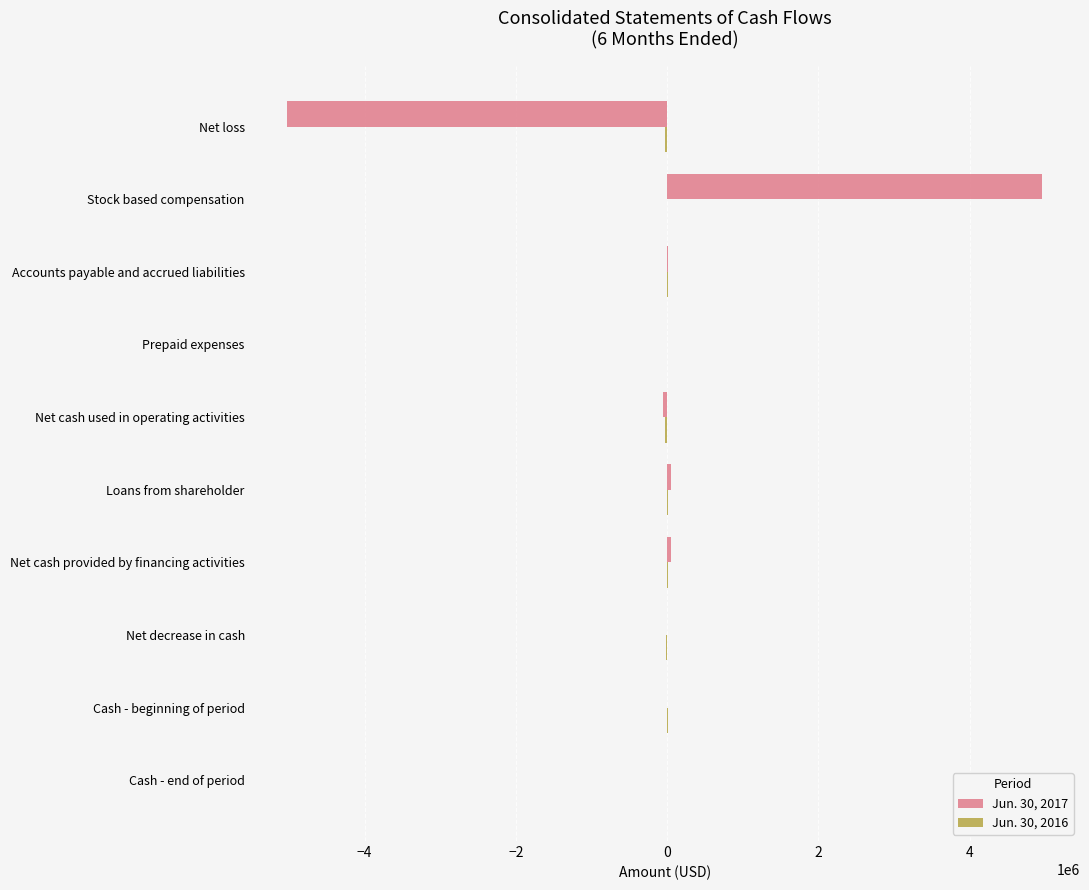

At which category is the sum across all series the highest?

Stock based compensation